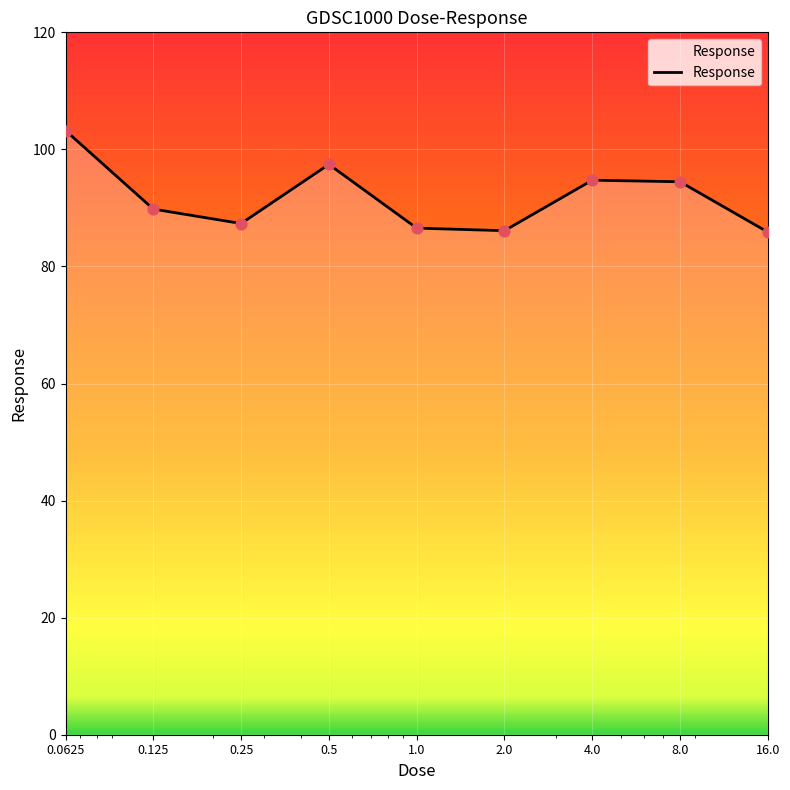

What is the minimum value shown in the chart?

85.9